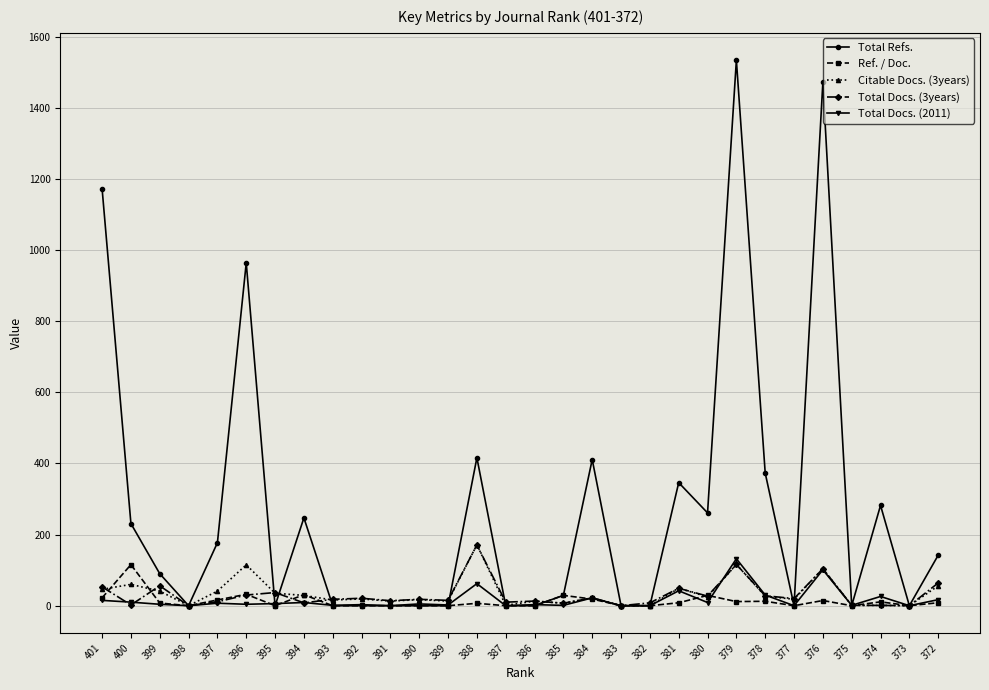

Which series has the largest range (max minus min)?

Total Refs.